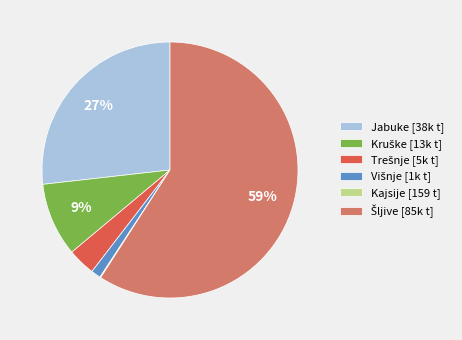

To the nearest percent, what is the average slice percentage?

17%